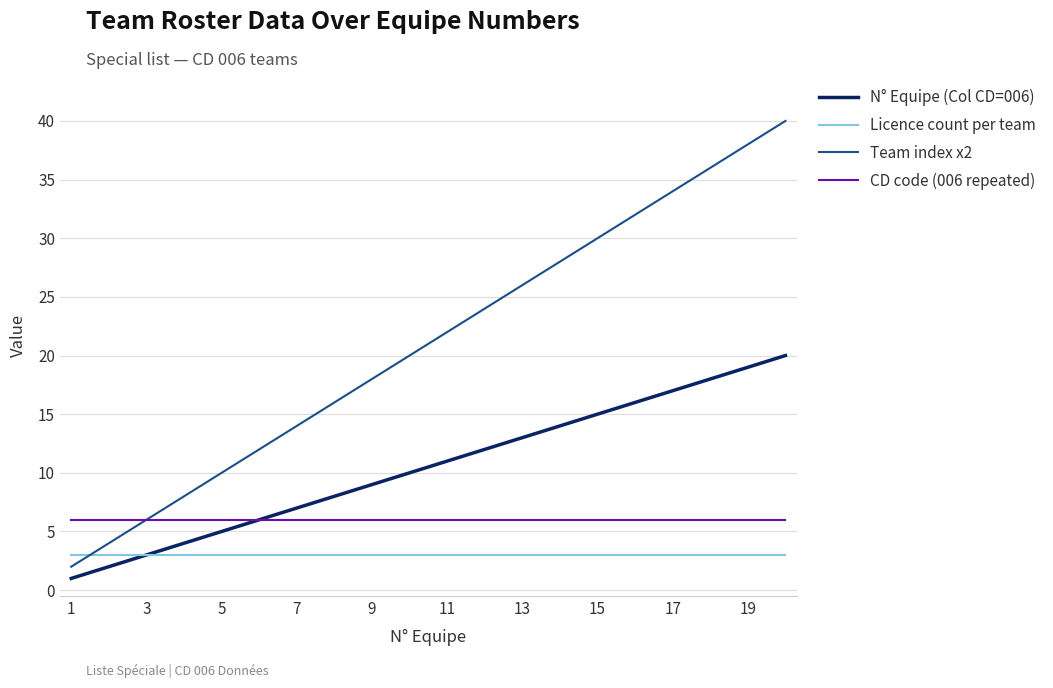

True or false: Licence count per team and CD code (006 repeated) intersect in this chart.

False